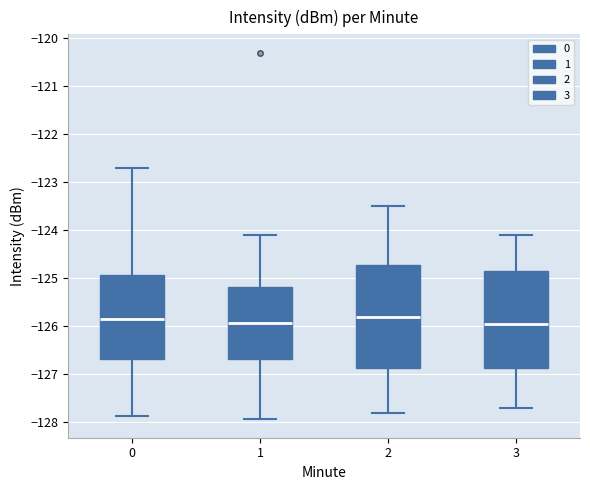

Where does the lower whisker of the box at x = 2 end on the y-axis? The values are not printed on the chart, so give them approximately, as read against the axis.

-127.8